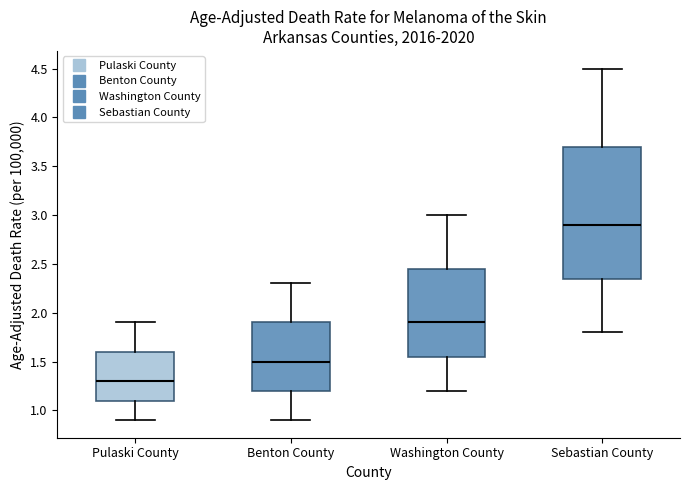

Reading left to right, transcribe this box plot: for each box, give where its median line is, the range the box spans, and where its two whiskers end, as read against the y-axis. The values are not printed on the chart, so give them approximately, as read against the axis.

Pulaski County: median 1.30, box 1.10 to 1.60, whiskers 0.90 to 1.90
Benton County: median 1.50, box 1.20 to 1.90, whiskers 0.90 to 2.30
Washington County: median 1.90, box 1.55 to 2.45, whiskers 1.20 to 3.00
Sebastian County: median 2.90, box 2.35 to 3.70, whiskers 1.80 to 4.50